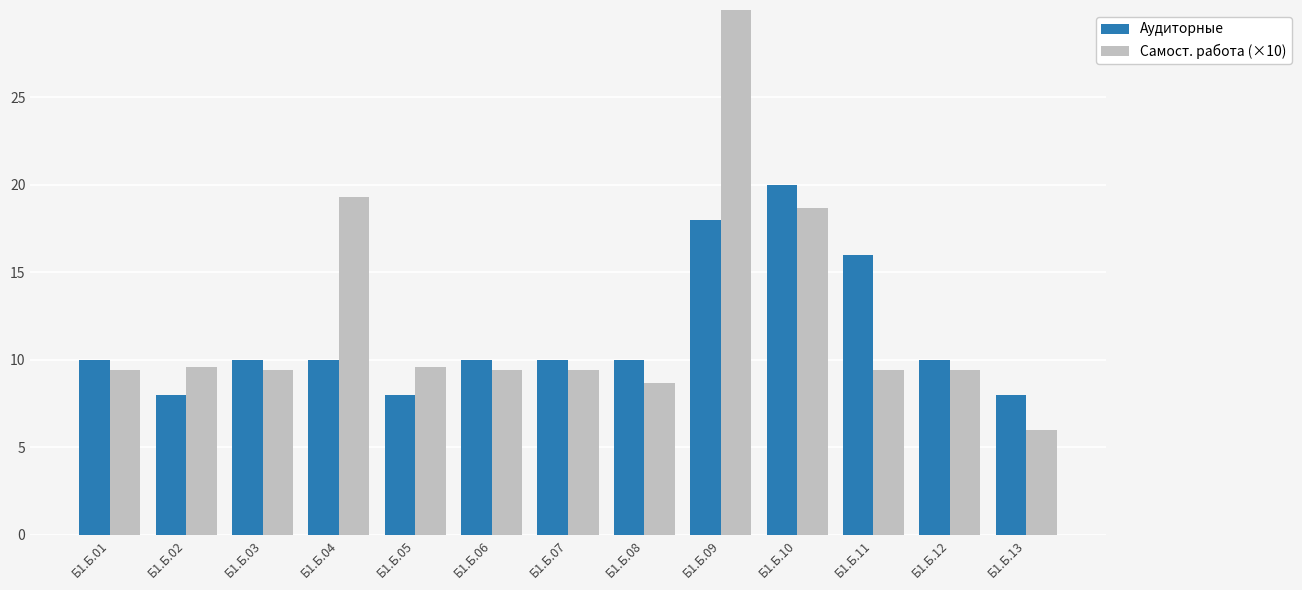

What is the value of the Самост. работа (×10) bar at the 6th from the left?

9.4